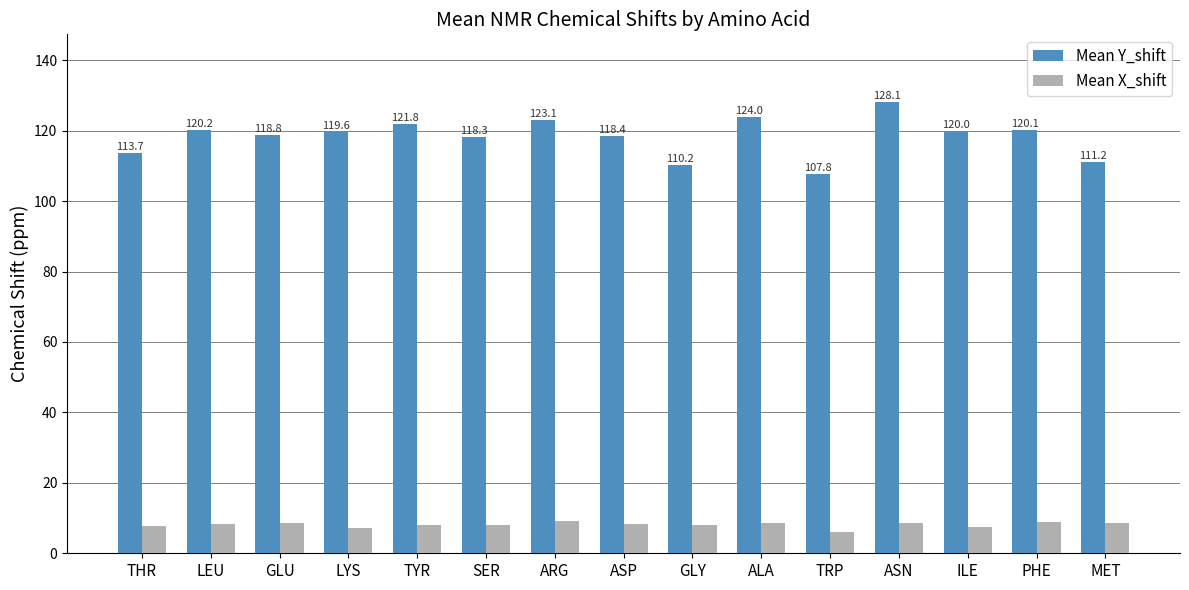

What is the total value across all series at ASN?

136.7